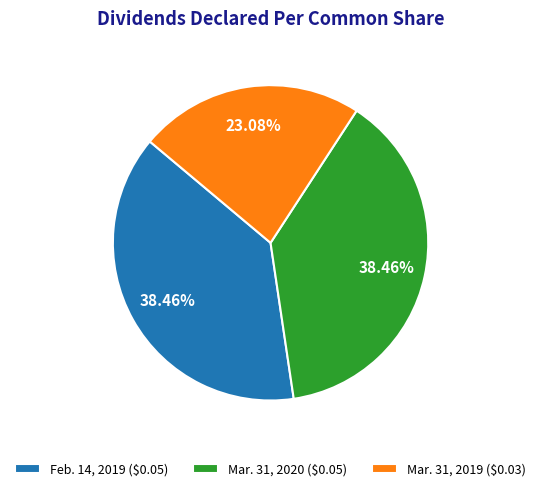

How many slices are in this pie chart?

3